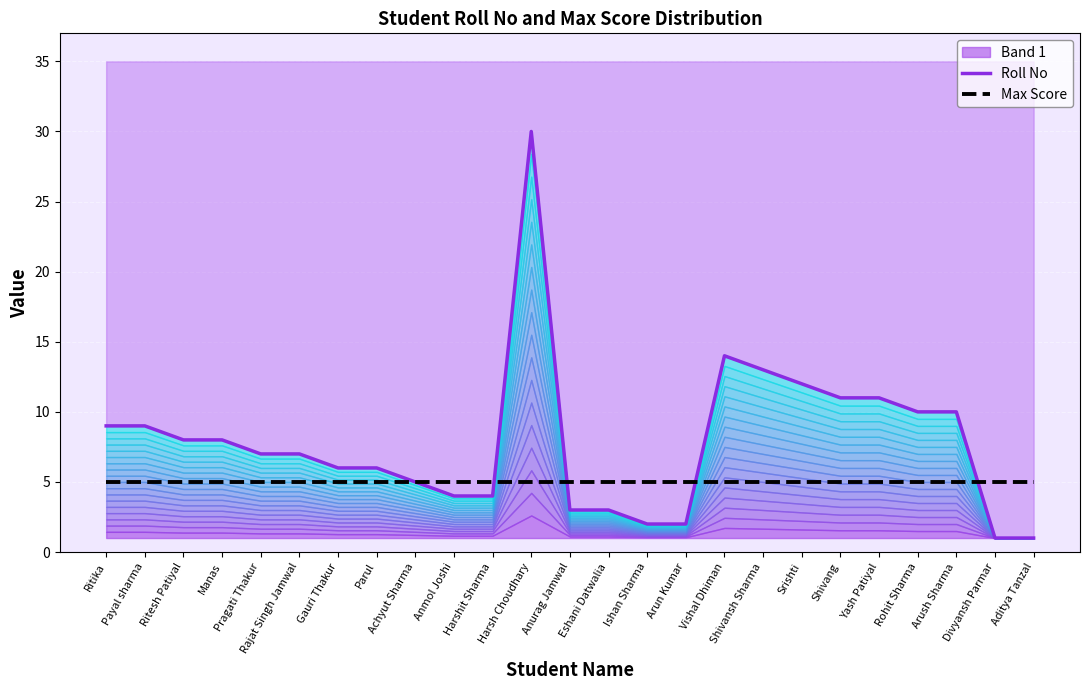

What is the difference between the highest and lowest values at Vishal Dhiman?

9